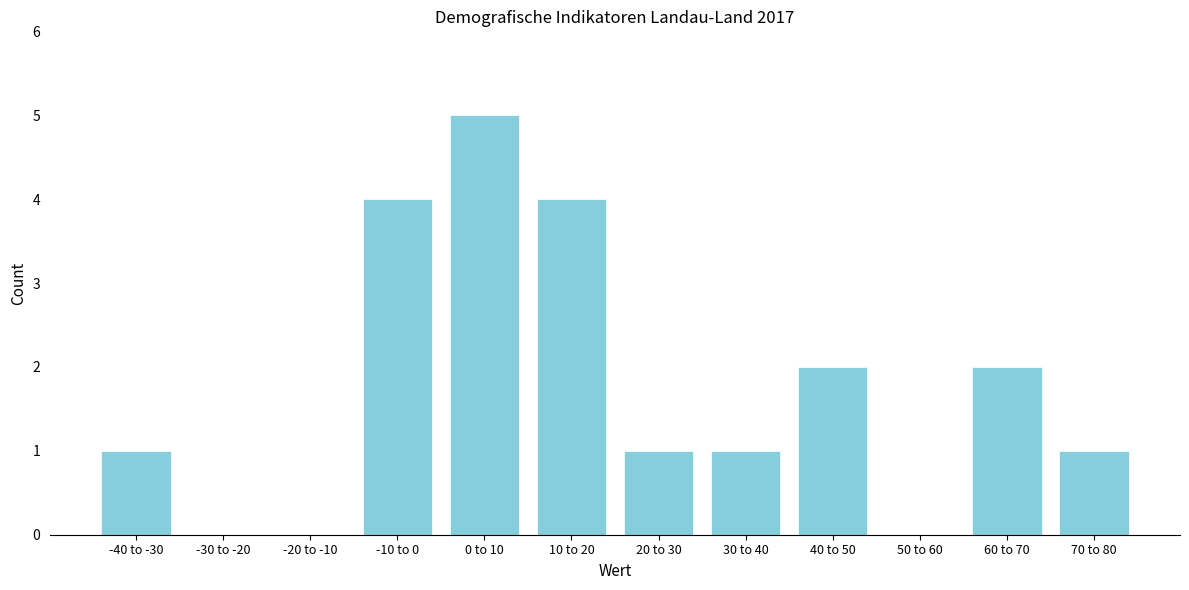

Reading right to left, list all the values displayed in this chart.

70 to 80=1	60 to 70=2	50 to 60=0	40 to 50=2	30 to 40=1	20 to 30=1	10 to 20=4	0 to 10=5	-10 to 0=4	-20 to -10=0	-30 to -20=0	-40 to -30=1